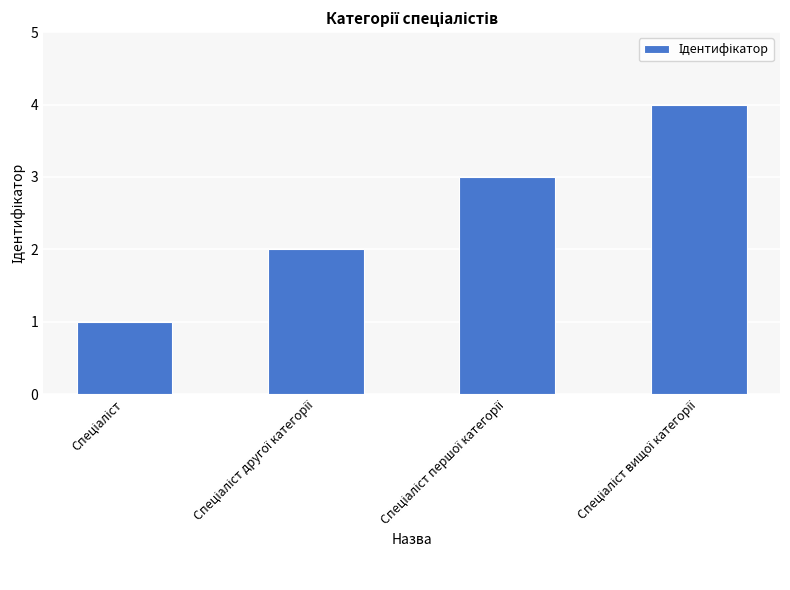

What is the greatest value displayed?

4